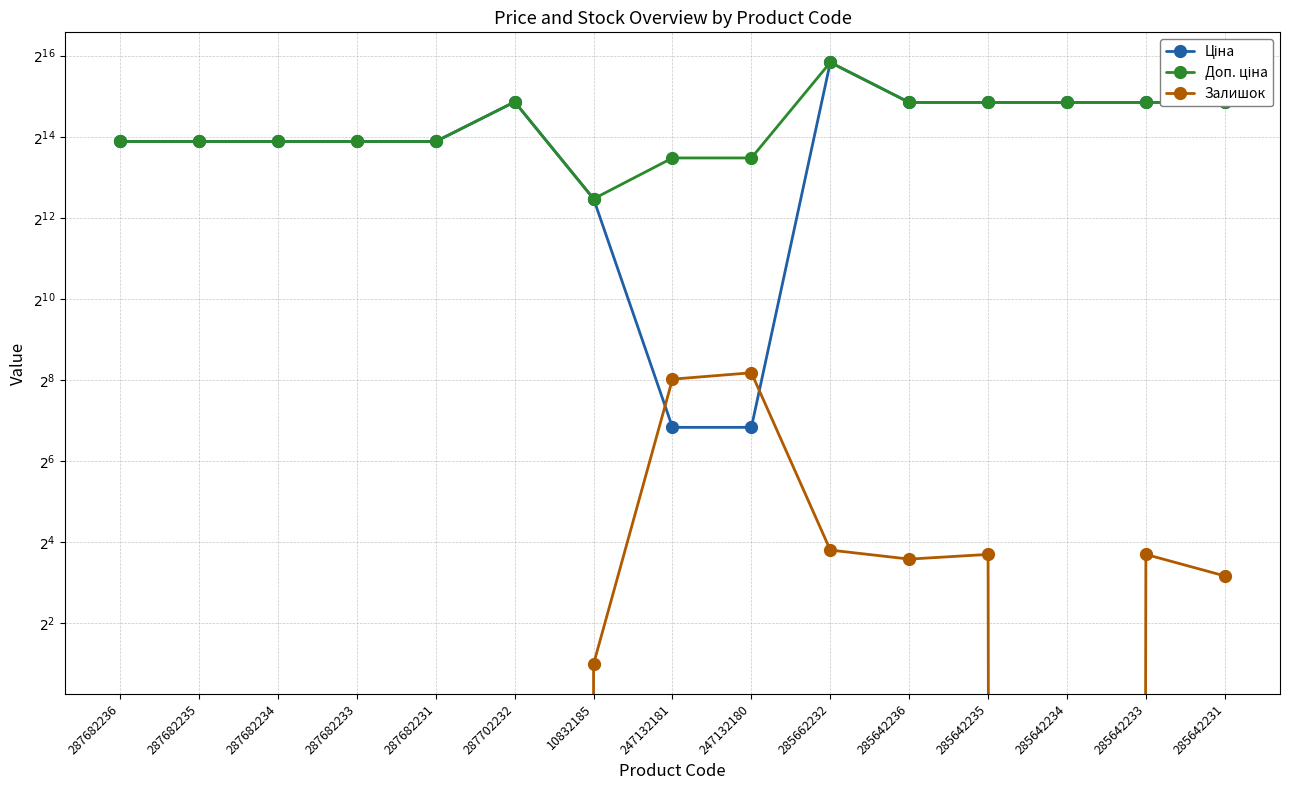

What are all the series names shown in the legend?

Ціна, Доп. ціна, Залишок